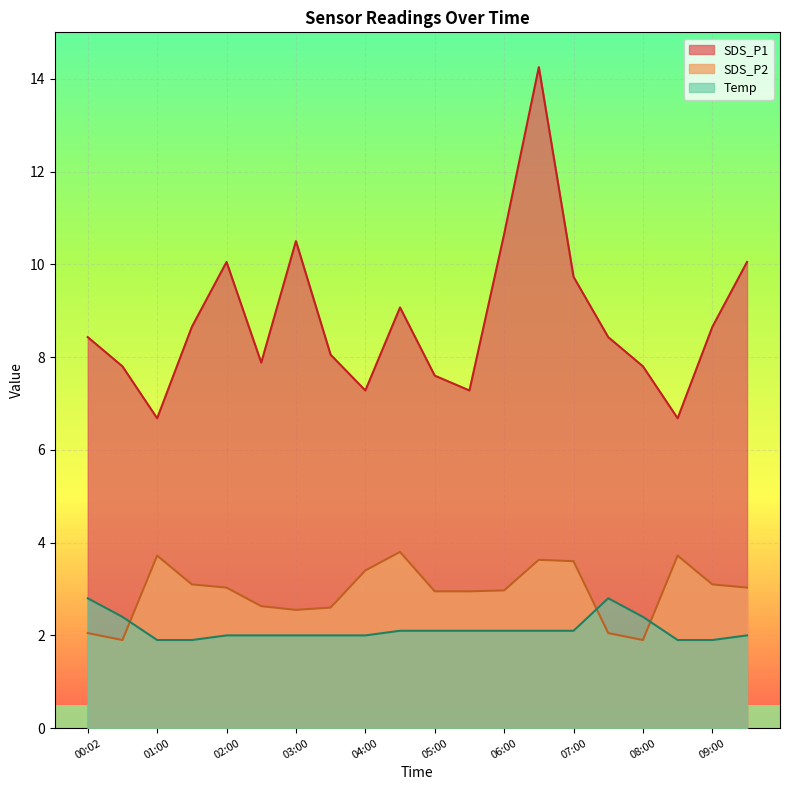

Which series has the largest total across all categories?

SDS_P1